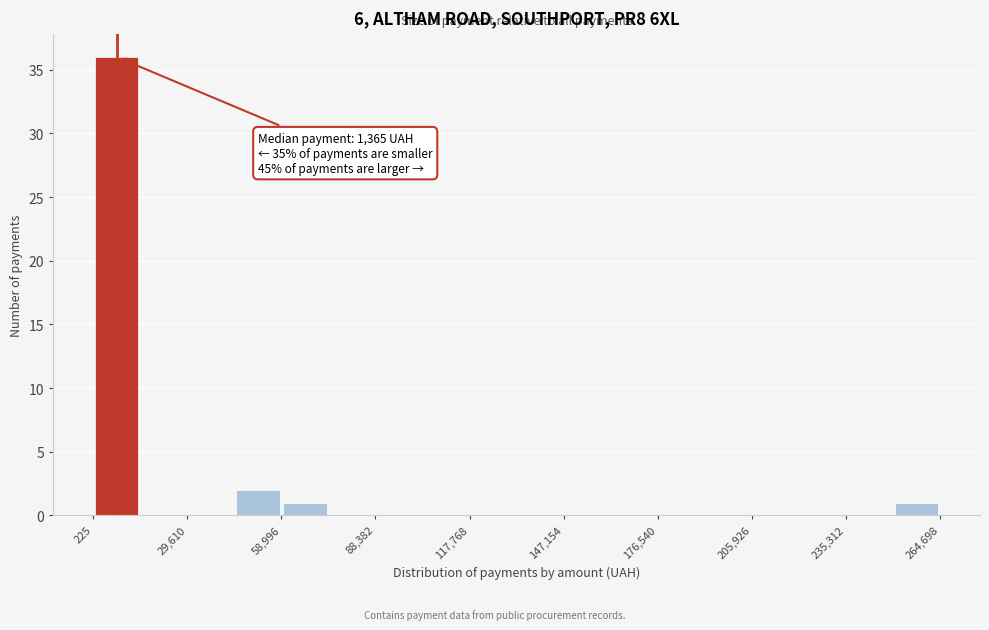

Read against the x-axis, roughly where is the centre of the tallest bar?

10000